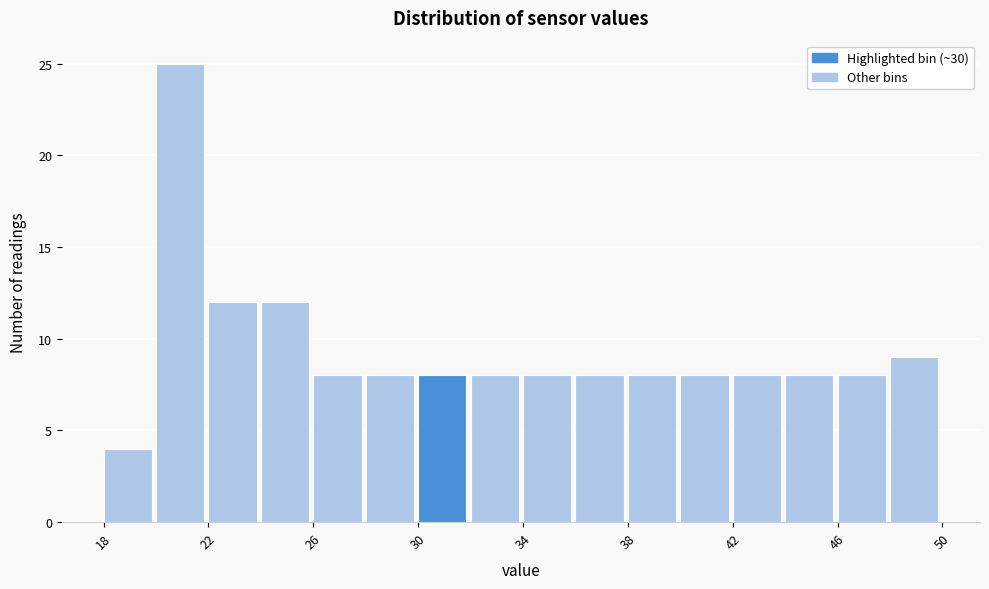

Over which range of the x-axis is the bar tallest?

20 to 22